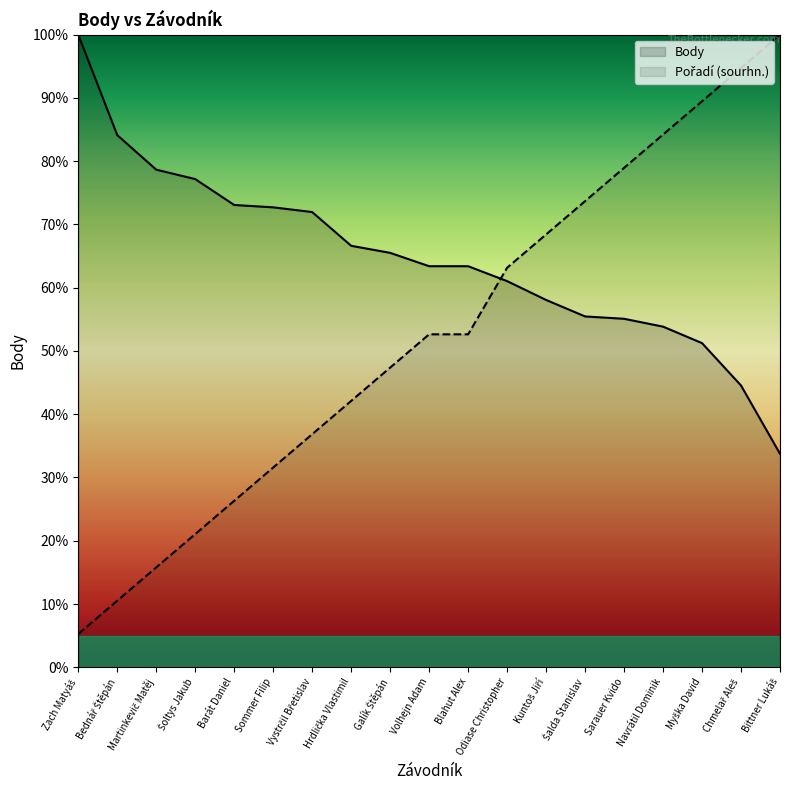

True or false: Pořadí (sourhn.) has a value of 21.1 at Šoltys Jakub.

True